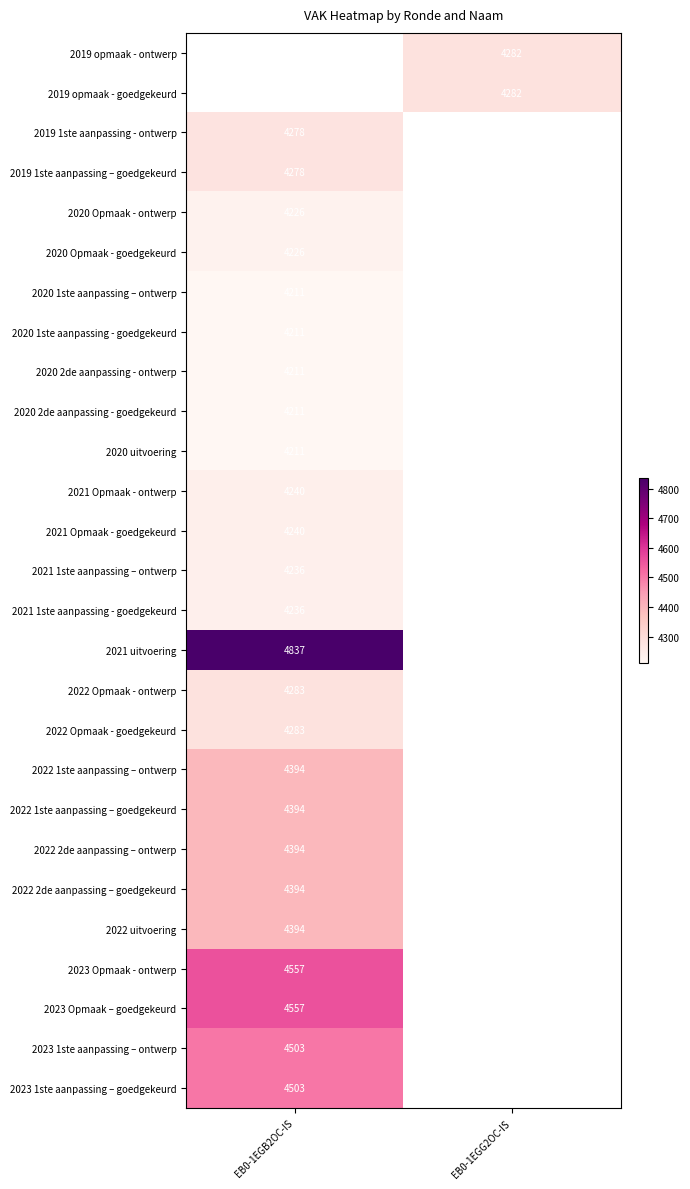

Is the value of 2022 uitvoering at EB0-1EGB2OC-IS greater than the value of 2019 opmaak - ontwerp at EB0-1EGG2OC-IS?

Yes